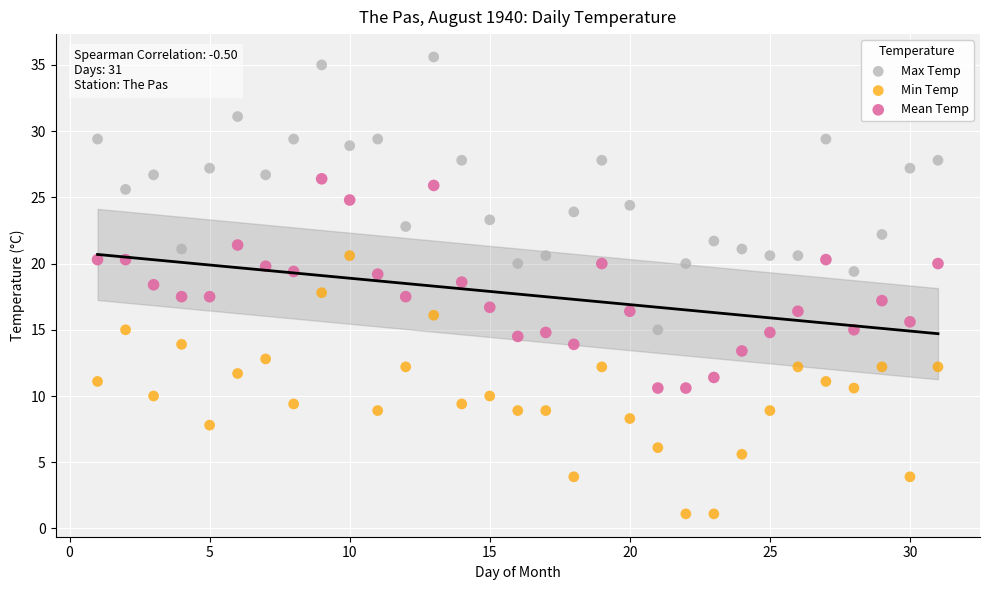

Which series reaches the minimum Y coordinate?

Min Temp